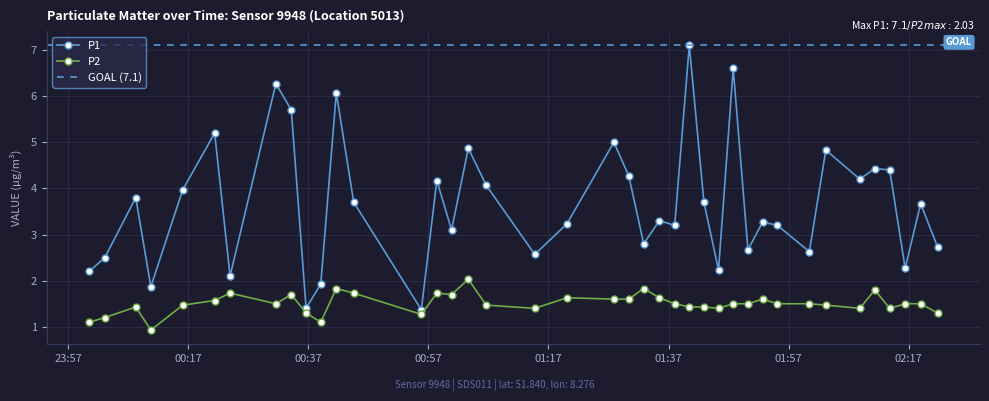

What is the smallest value displayed?

0.9